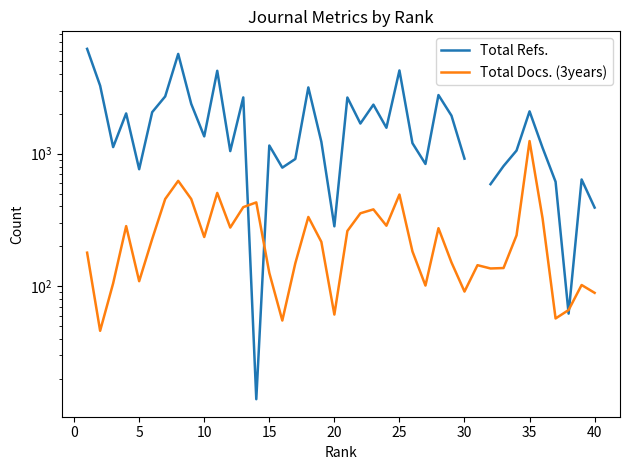

Is the value of Total Refs. at 18 greater than the value of Total Docs. (3years) at 10?

Yes